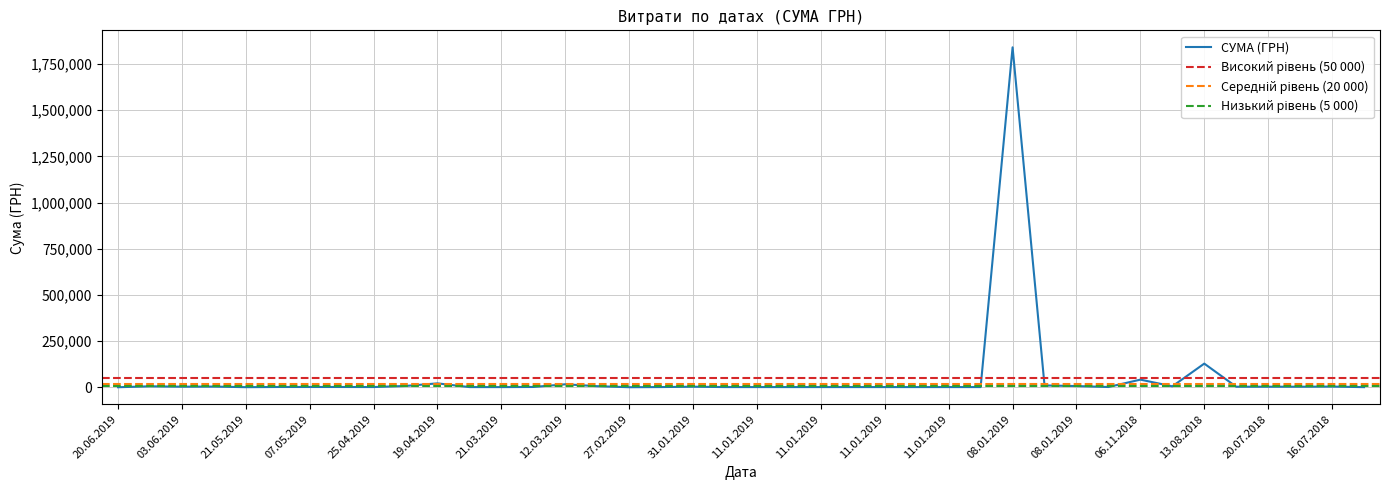

What is the label of the 2nd point from the right?

16.07.2018